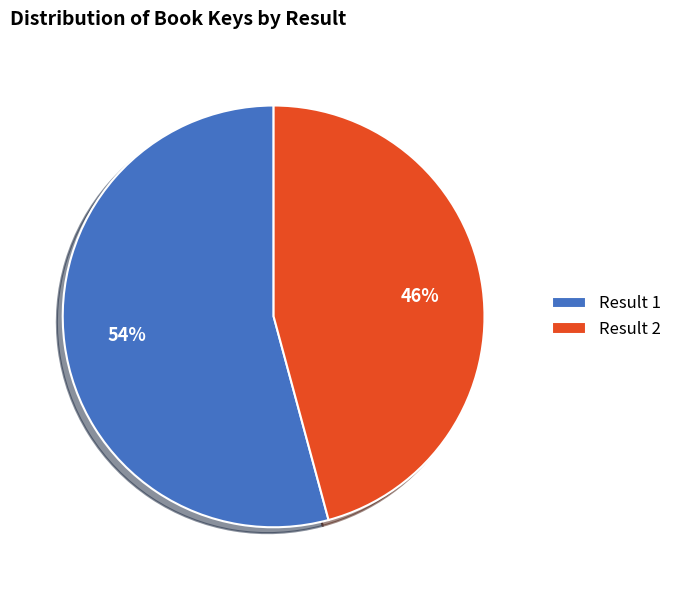

Is there a majority slice in this chart?

Yes